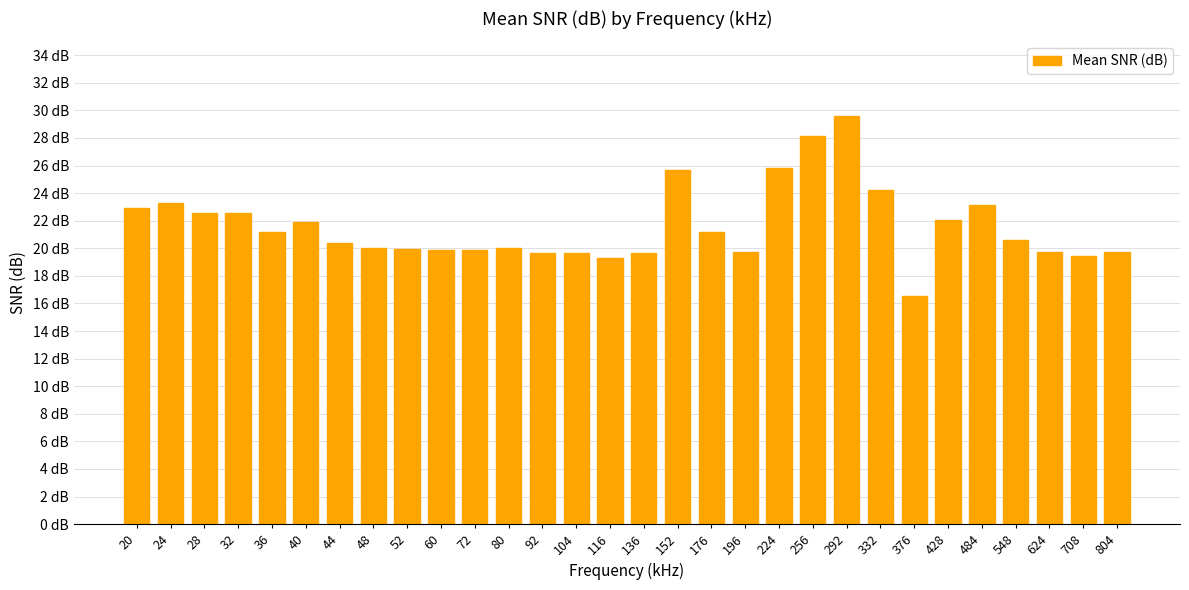

Does the chart contain any negative values?

No